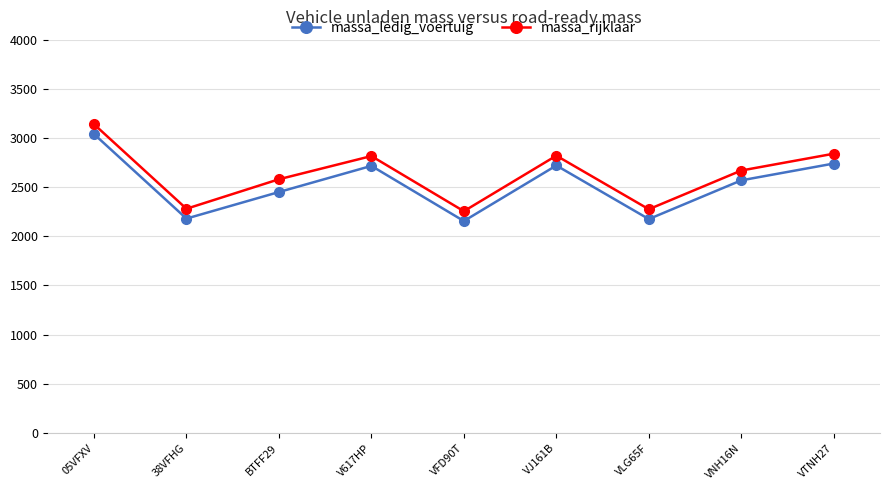

Does the chart display data point markers on the line(s)?

Yes